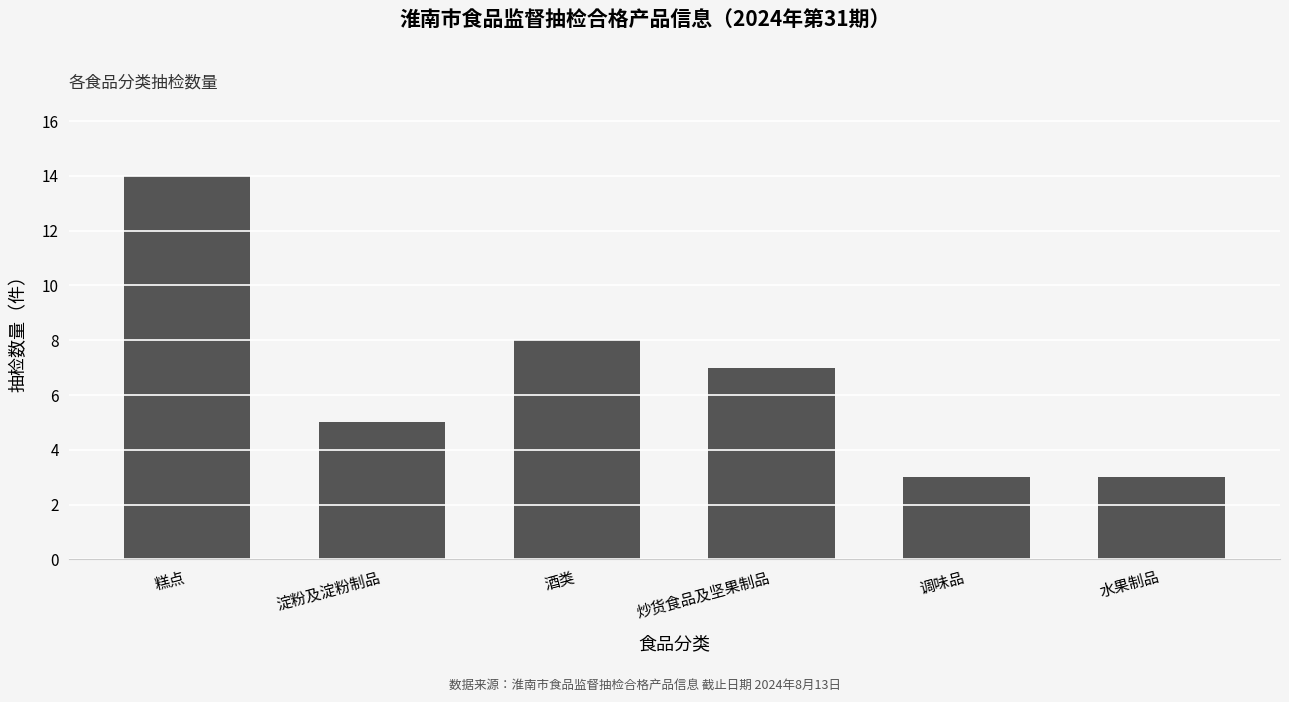

At which label does the data first exceed 7?

糕点